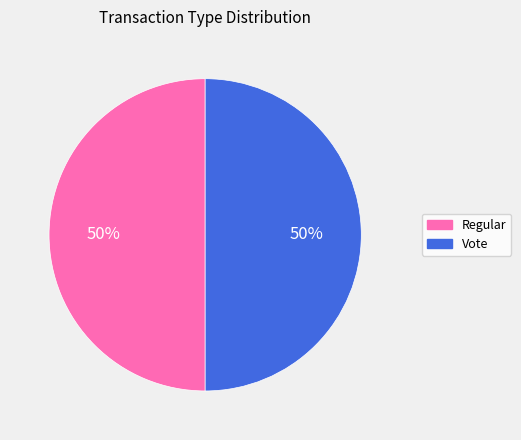

The Vote slice represents 60% of the pie. True or false?

False